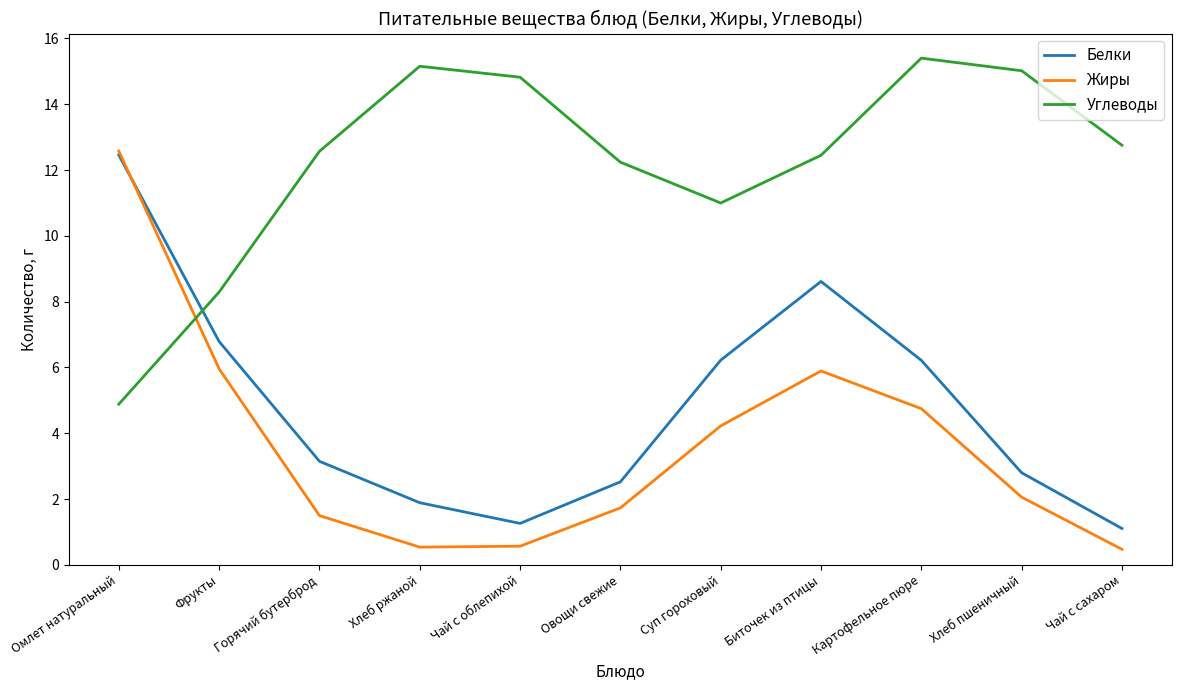

What is the difference between the highest and lowest values at Чай с облепихой?

14.3